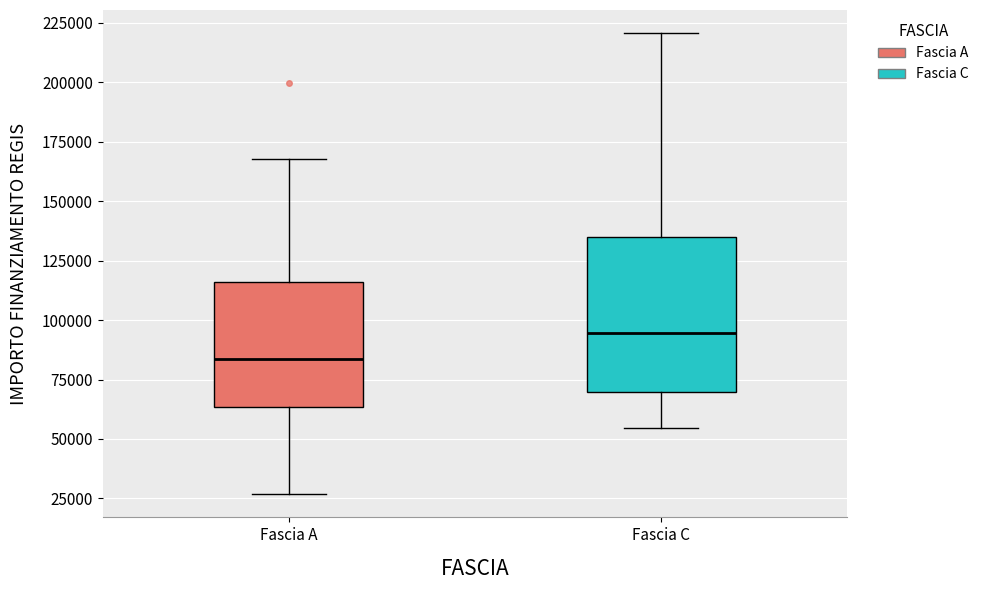

Where is the lower edge of the box for Fascia A on the y-axis? The values are not printed on the chart, so give them approximately, as read against the axis.

65000